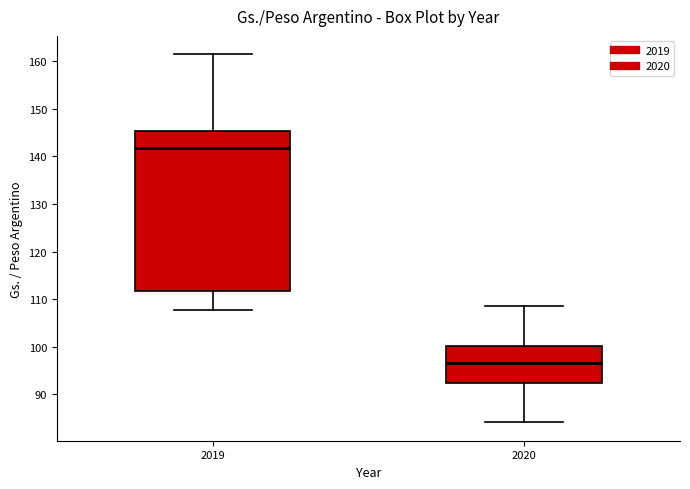

Where does the median line of the box at x = 2020 sit on the y-axis? The values are not printed on the chart, so give them approximately, as read against the axis.

97